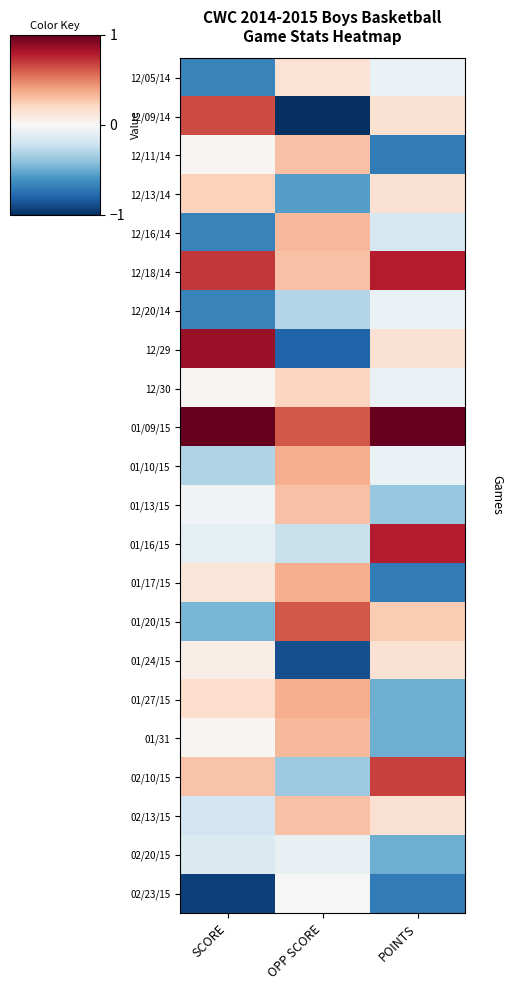

Between SCORE and OPP SCORE, which is larger?

OPP SCORE